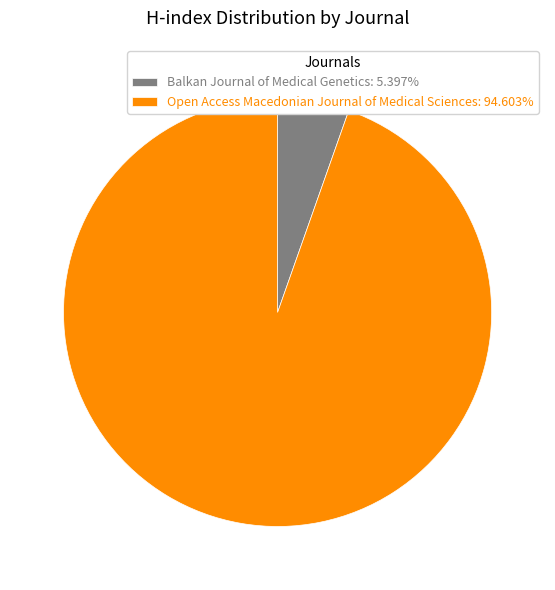

Is the sum of Open Access Macedonian Journal of Medical Sciences: 94.603% and Balkan Journal of Medical Genetics: 5.397% greater than half?

Yes